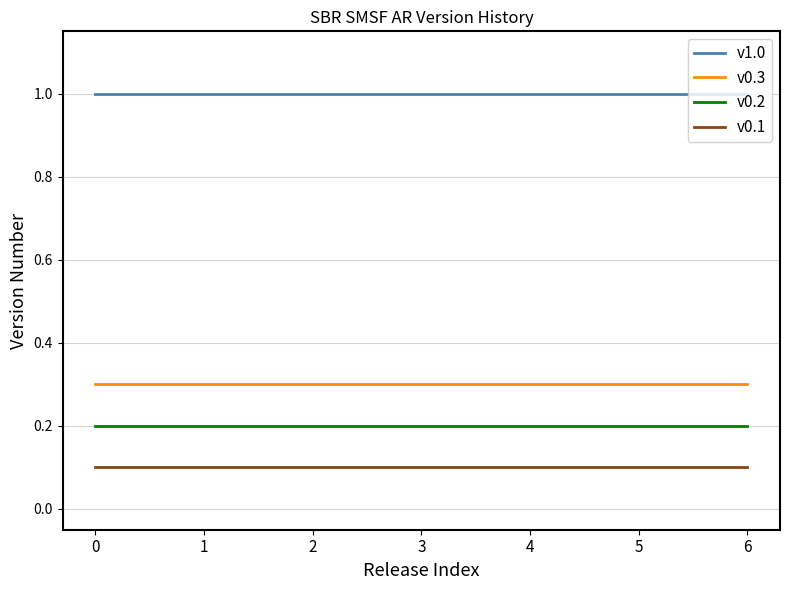

What is the average value of the v0.2 series?

0.2